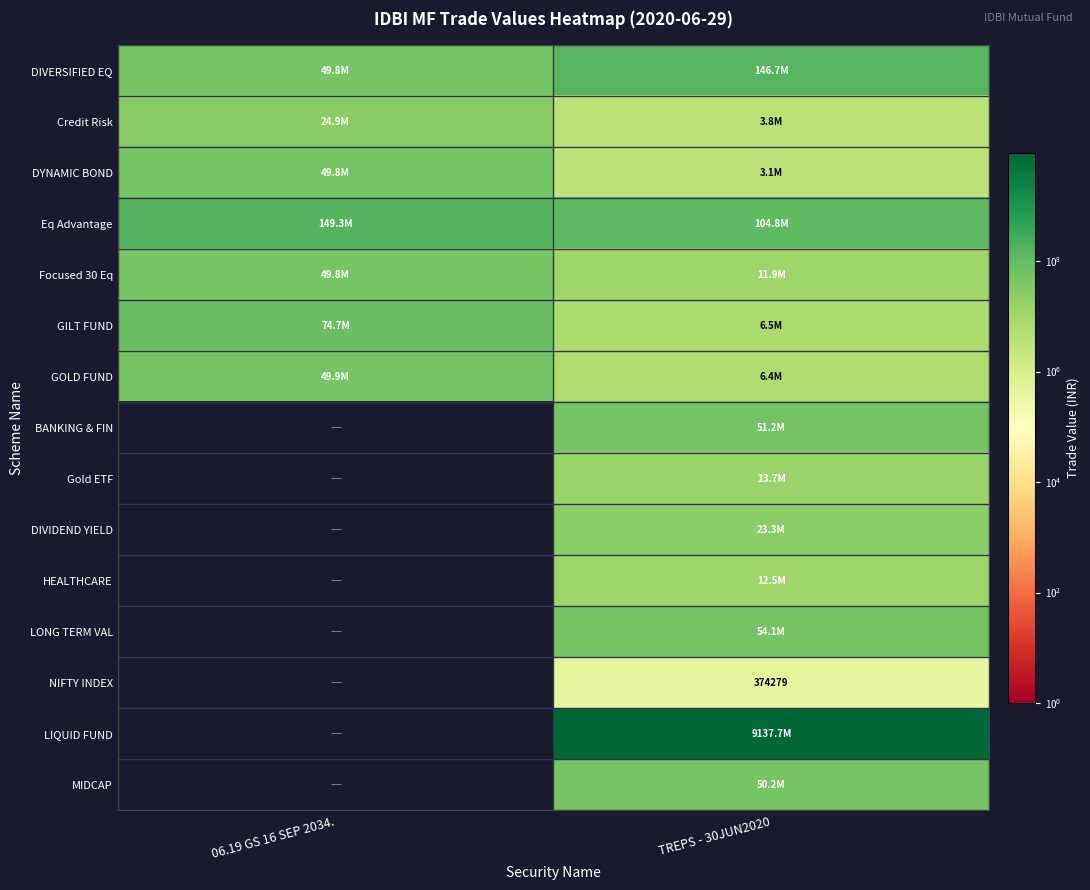

Where does the NIFTY INDEX series first go above 374279?

TREPS - 30JUN2020